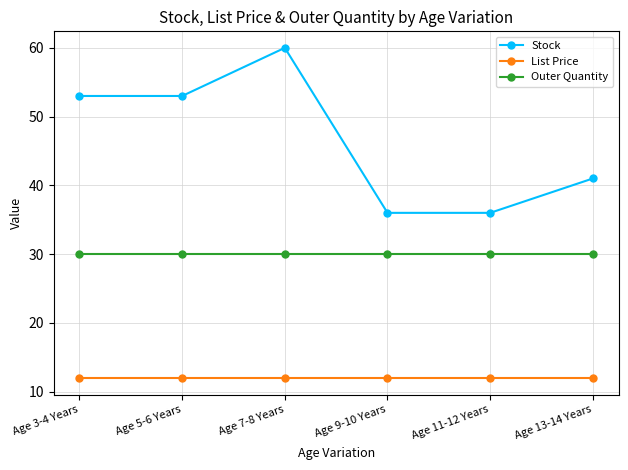

What position from the right is Age 7-8 Years?

4